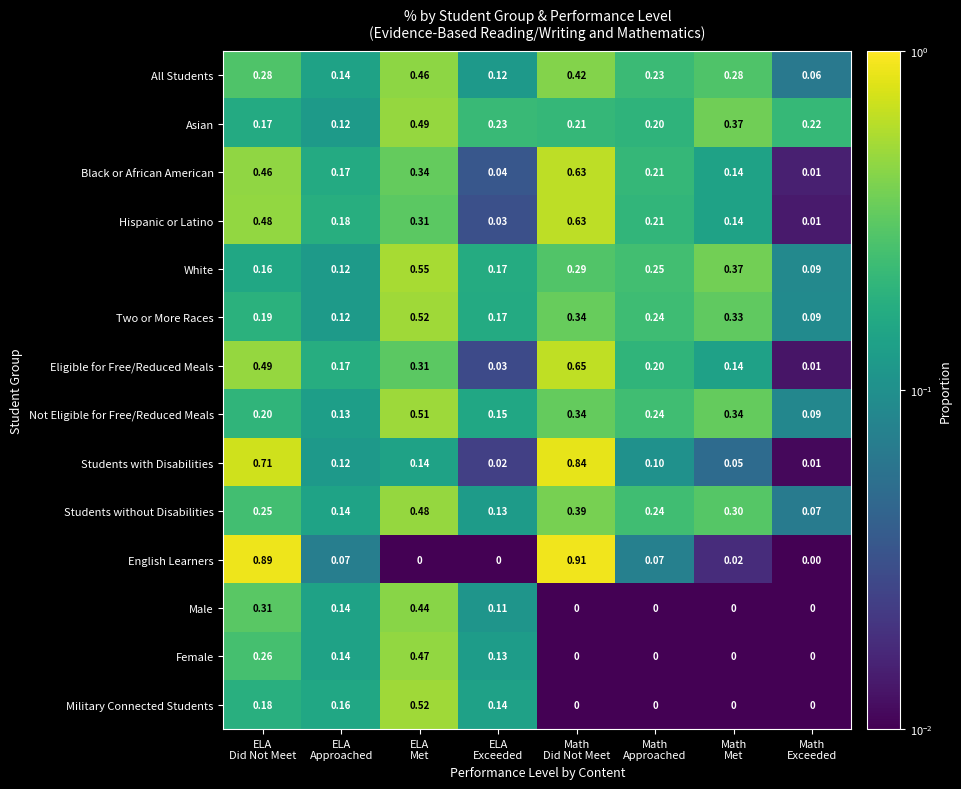

Which series has the largest total across all categories?

Asian